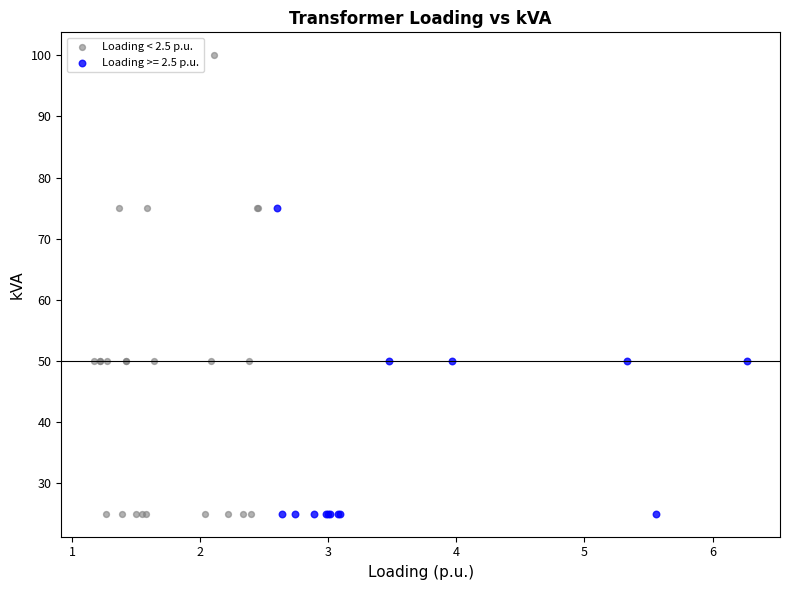

Which series has the widest spread of Y values?

Loading < 2.5 p.u.